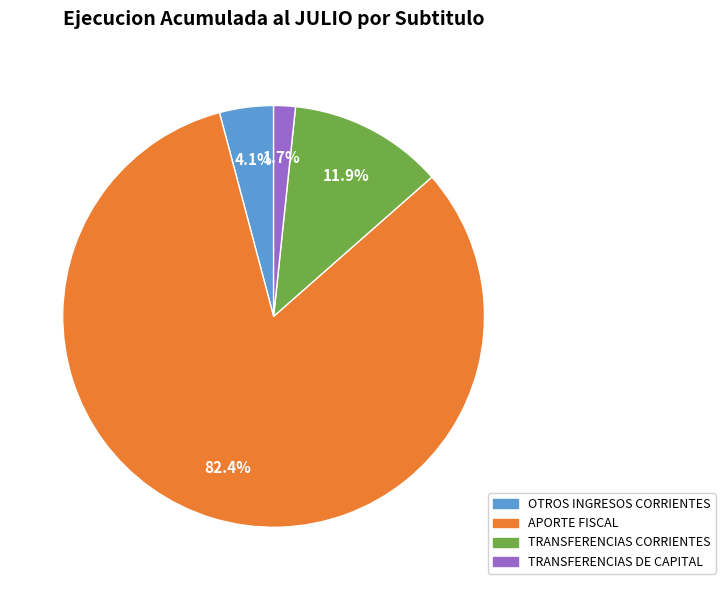

What is the ratio of the value at TRANSFERENCIAS CORRIENTES to the value at OTROS INGRESOS CORRIENTES?

2.9